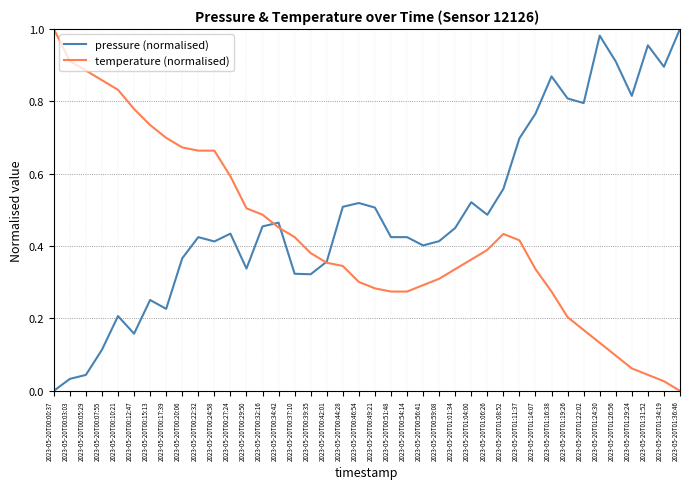

True or false: pressure (normalised) has a value of 0.4 at 2023-05-20T00:59:08.

True